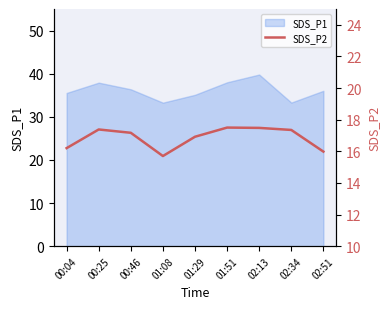

The value of SDS_P1 at 02:51 is 55.8. True or false?

False